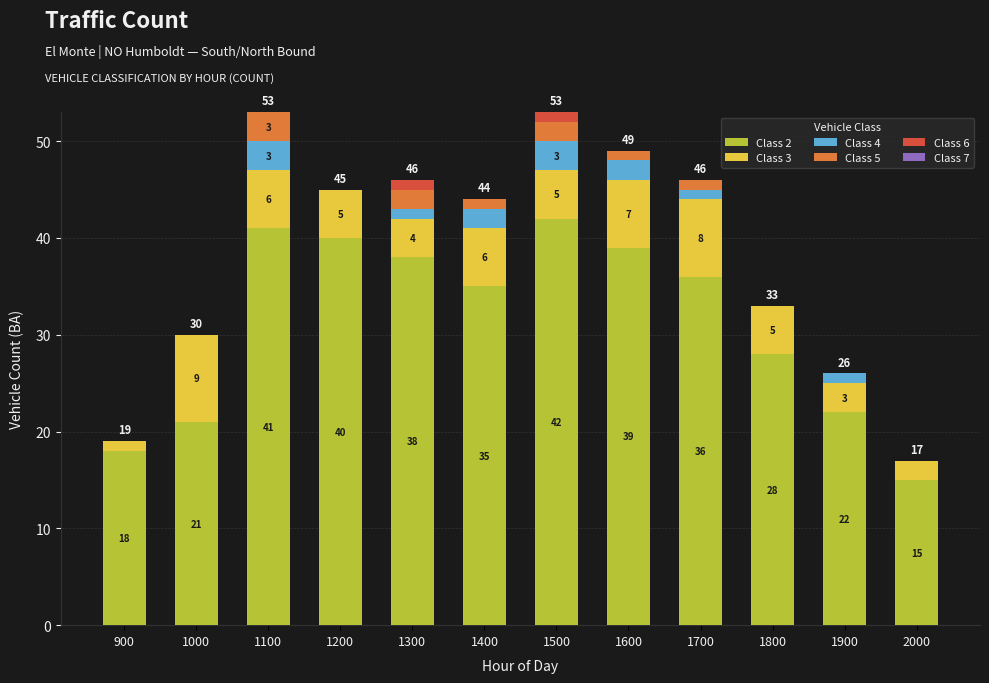

What is the sum of the Class 2 values at 1900 and 1400?

57